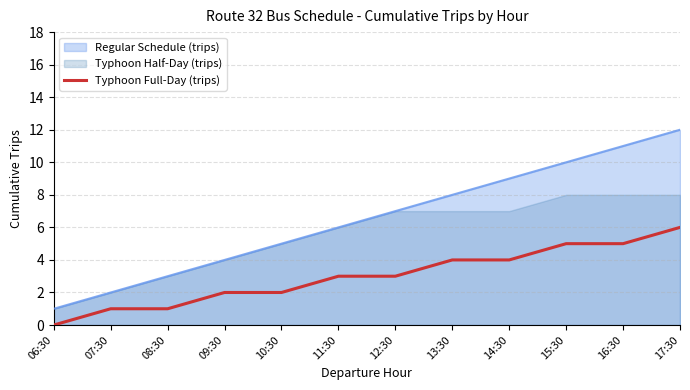

Is the value of Regular Schedule (trips) at 15:30 greater than the value of Typhoon Full-Day (trips) at 06:30?

Yes